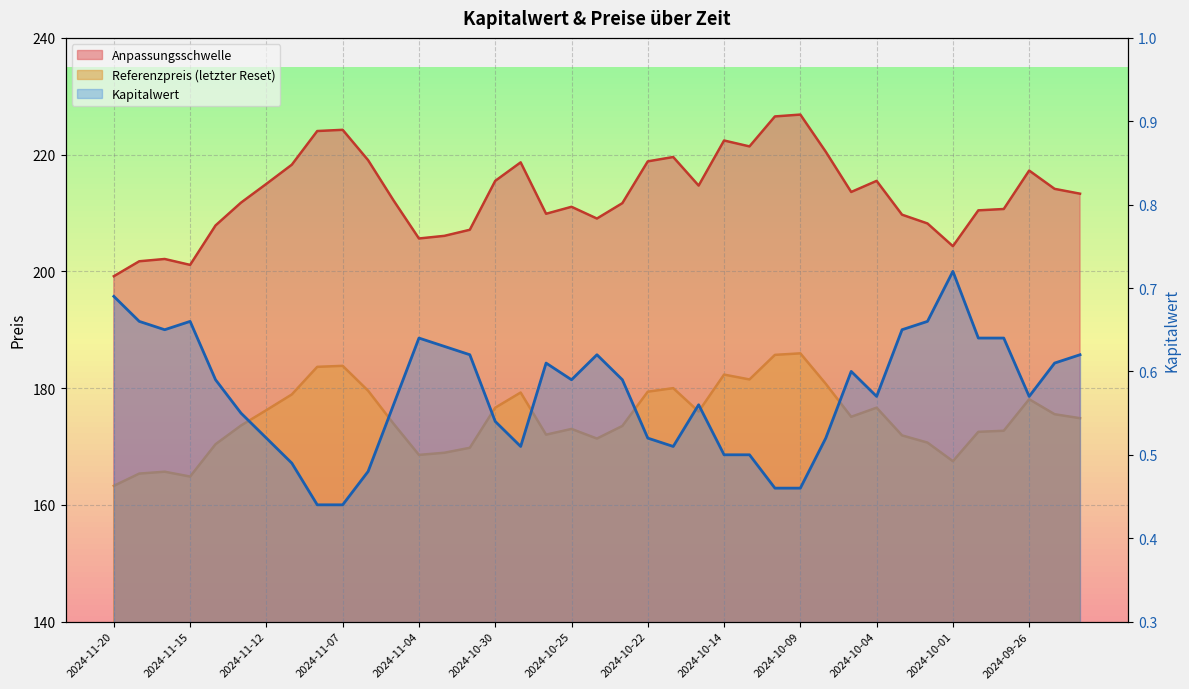

What position from the right is 2024-11-08?

31